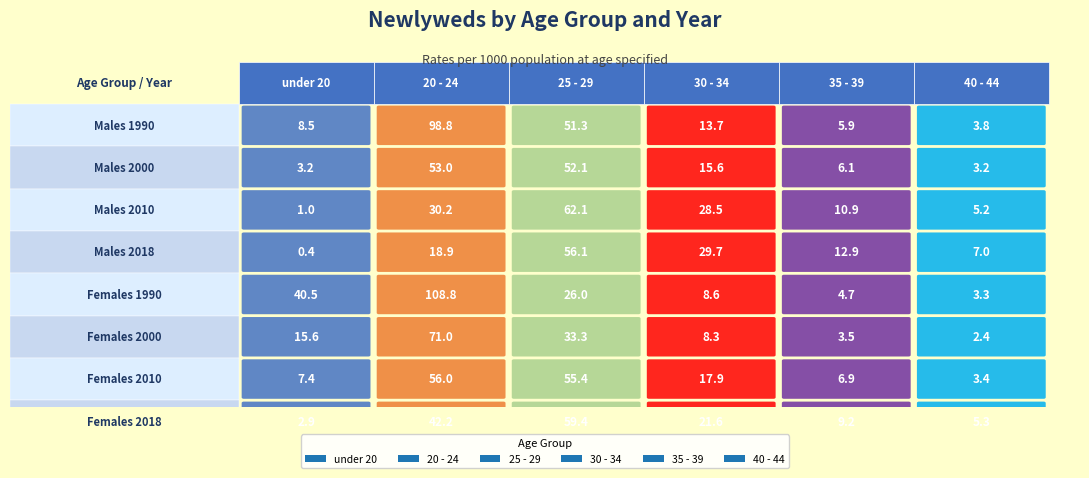

What are all the series names shown in the legend?

under 20, 20 - 24, 25 - 29, 30 - 34, 35 - 39, 40 - 44